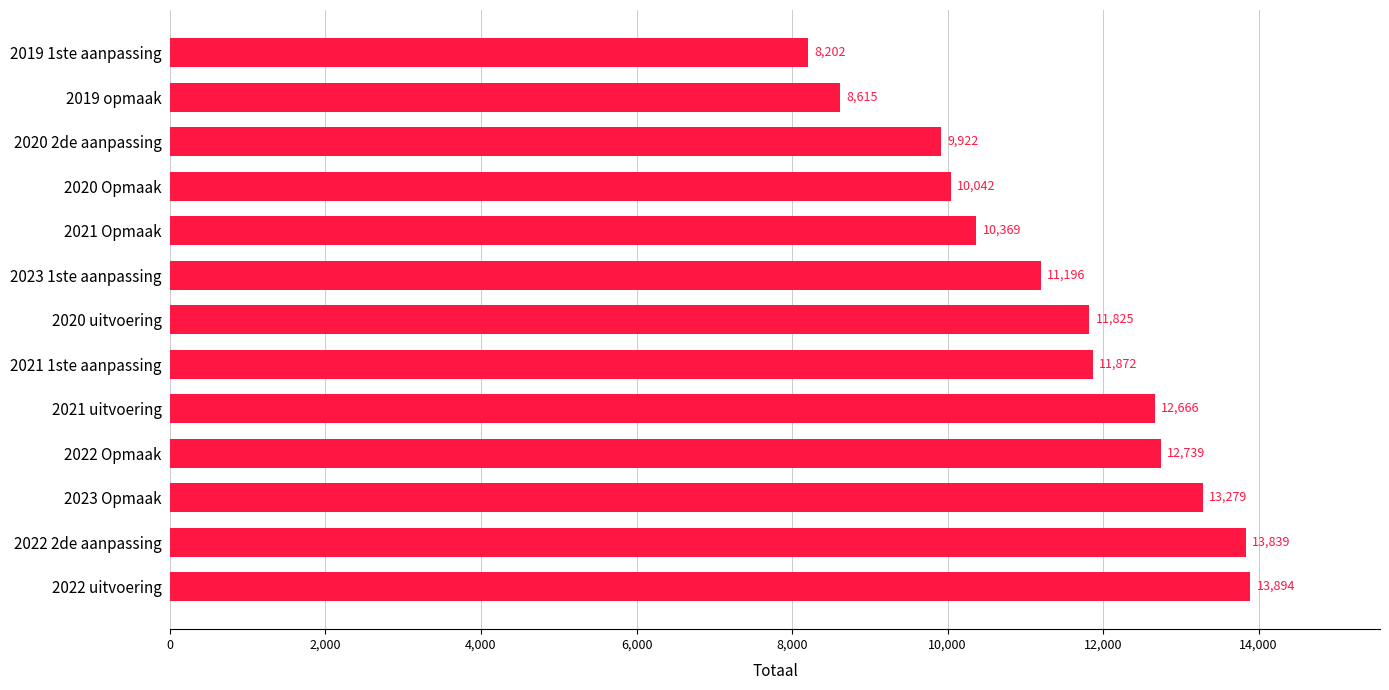

What is the average value?

11420